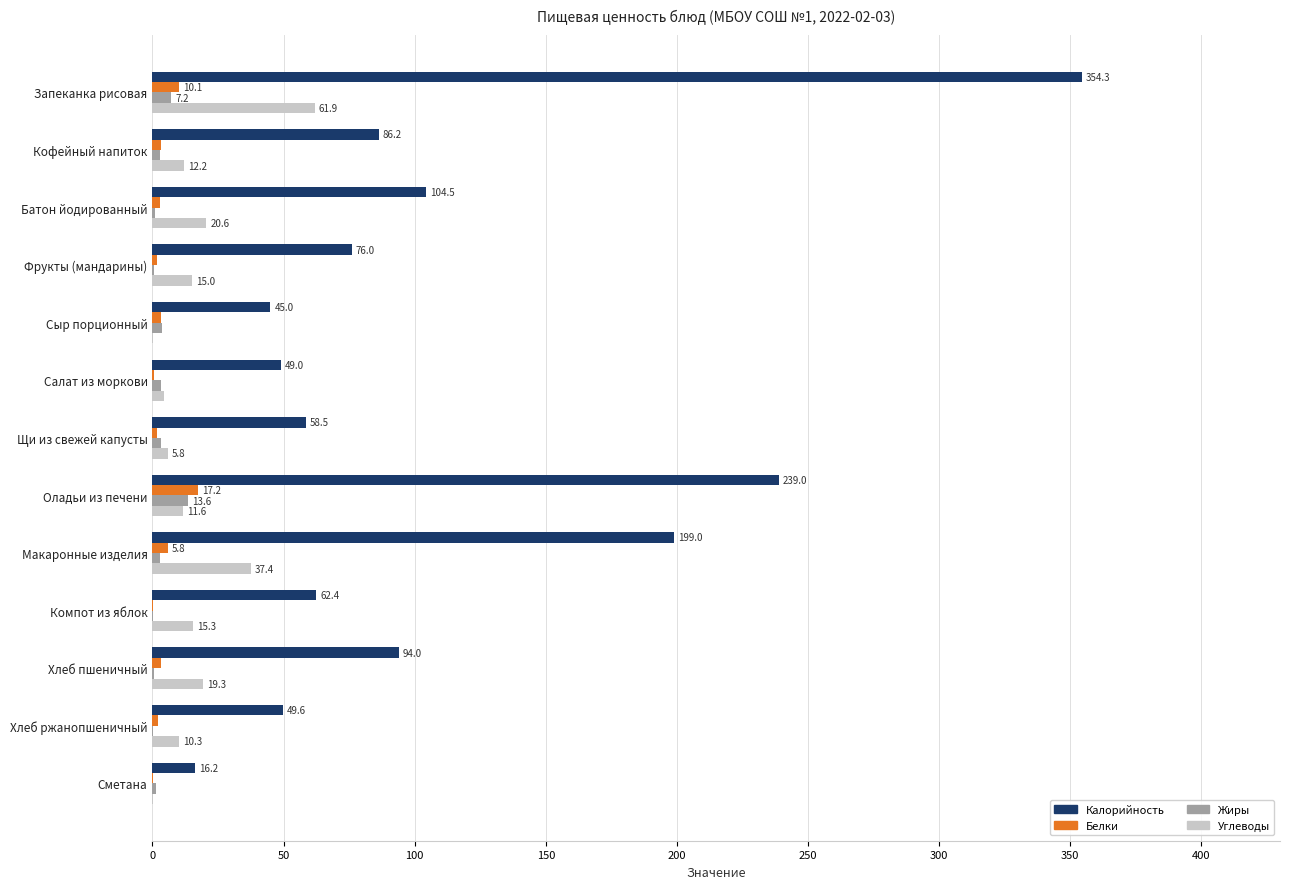

Is it true that Углеводы equals 15.0 at Фрукты (мандарины)?

True